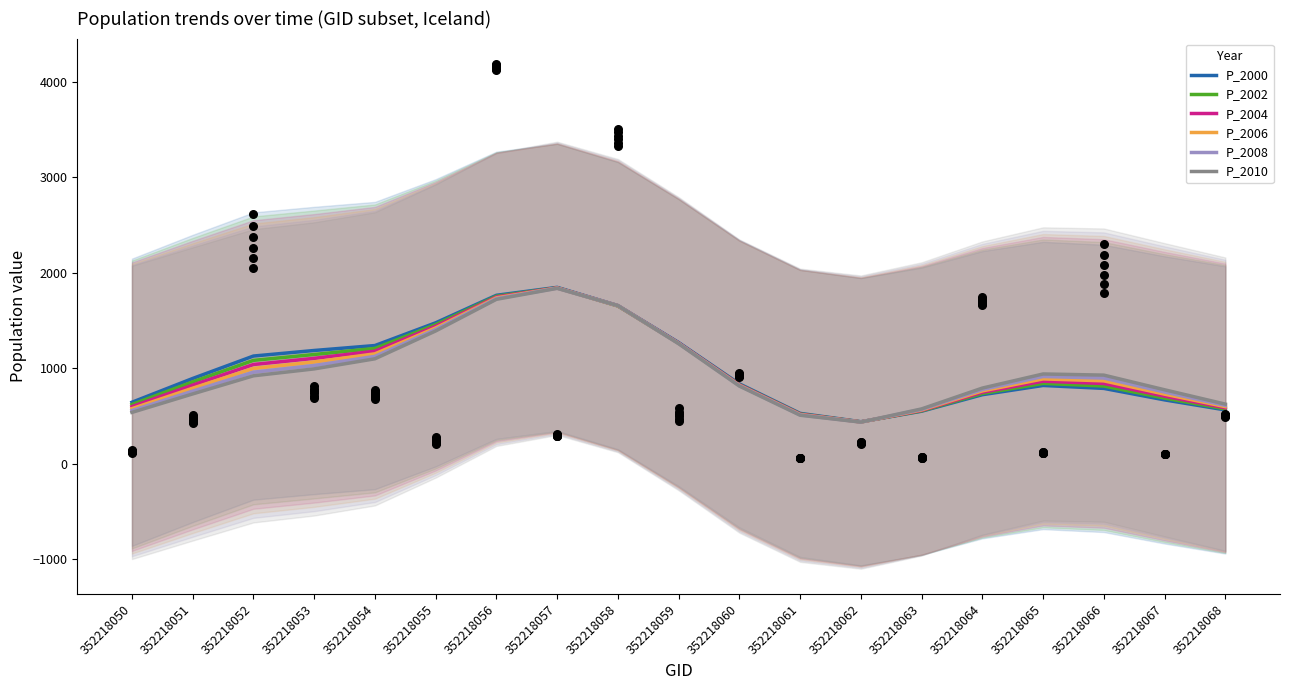

Is the value of P_2008 at 352218065 greater than the value of P_2004 at 352218060?

Yes